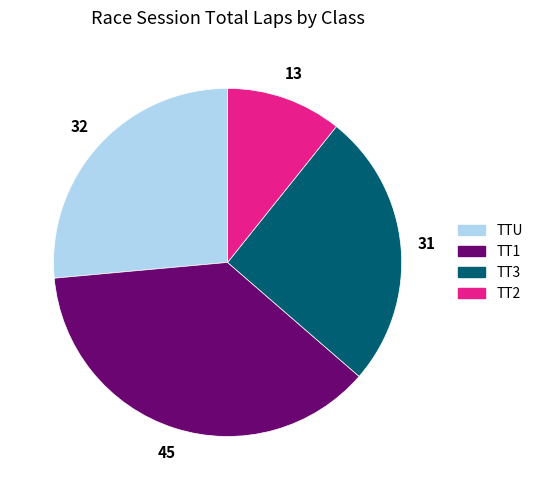

Is it true that TT3 is 16% of the pie?

False